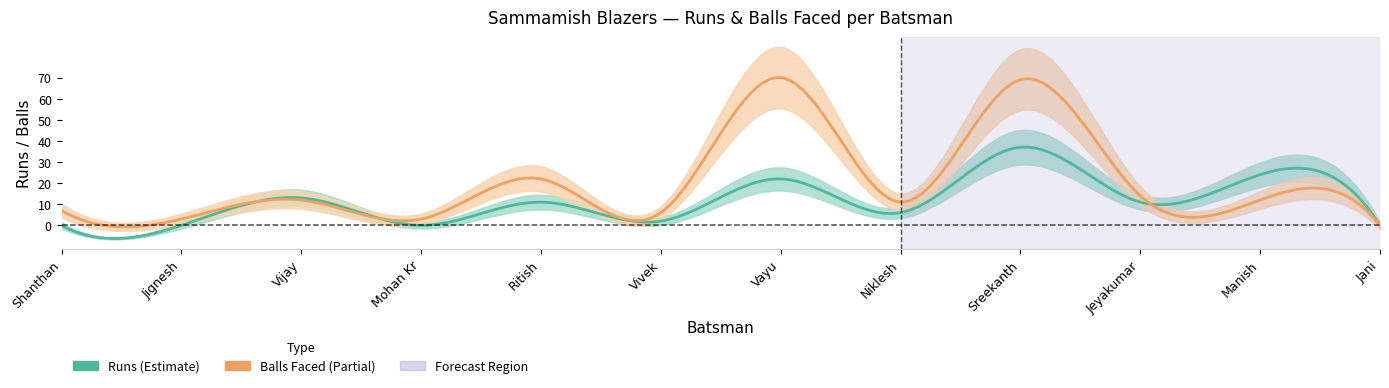

What is the label of the 6th point from the left?

Vivek